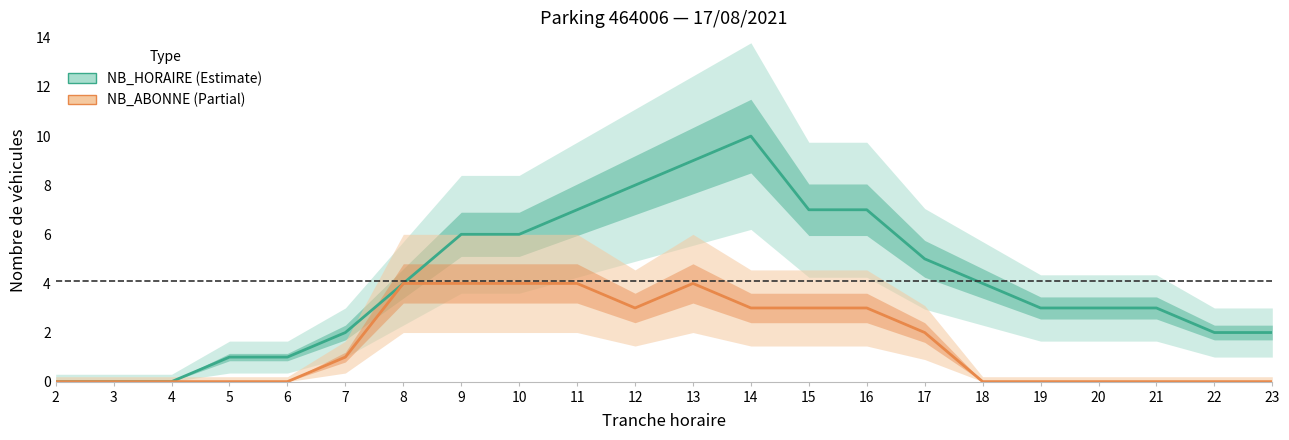

What is the sum of the NB_HORAIRE values at 23 and 14?

12